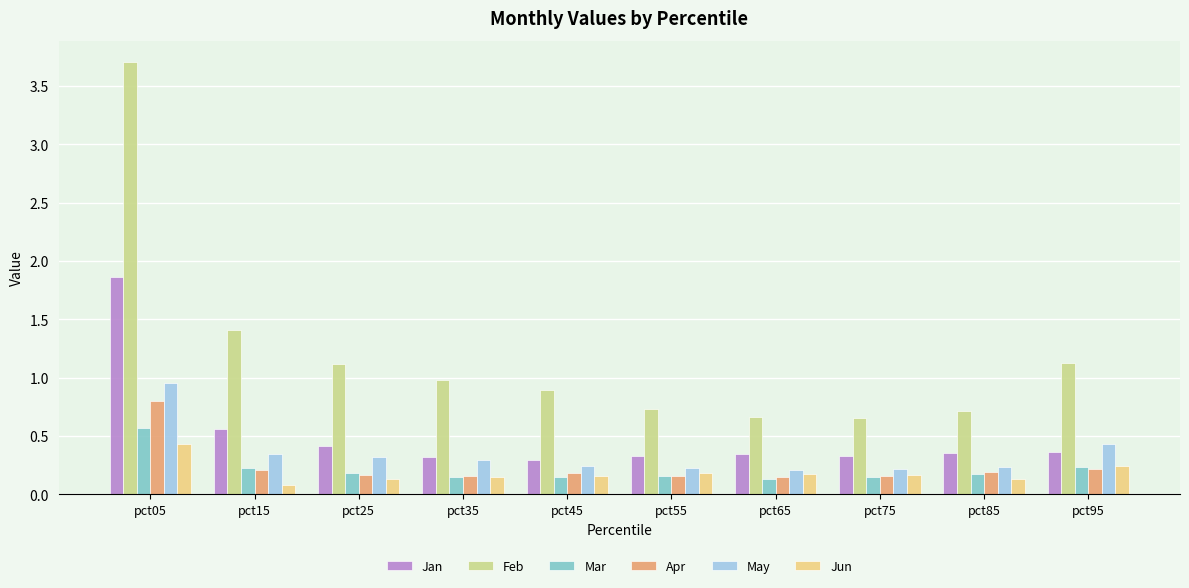

What value does the Feb series have at pct45?

0.9